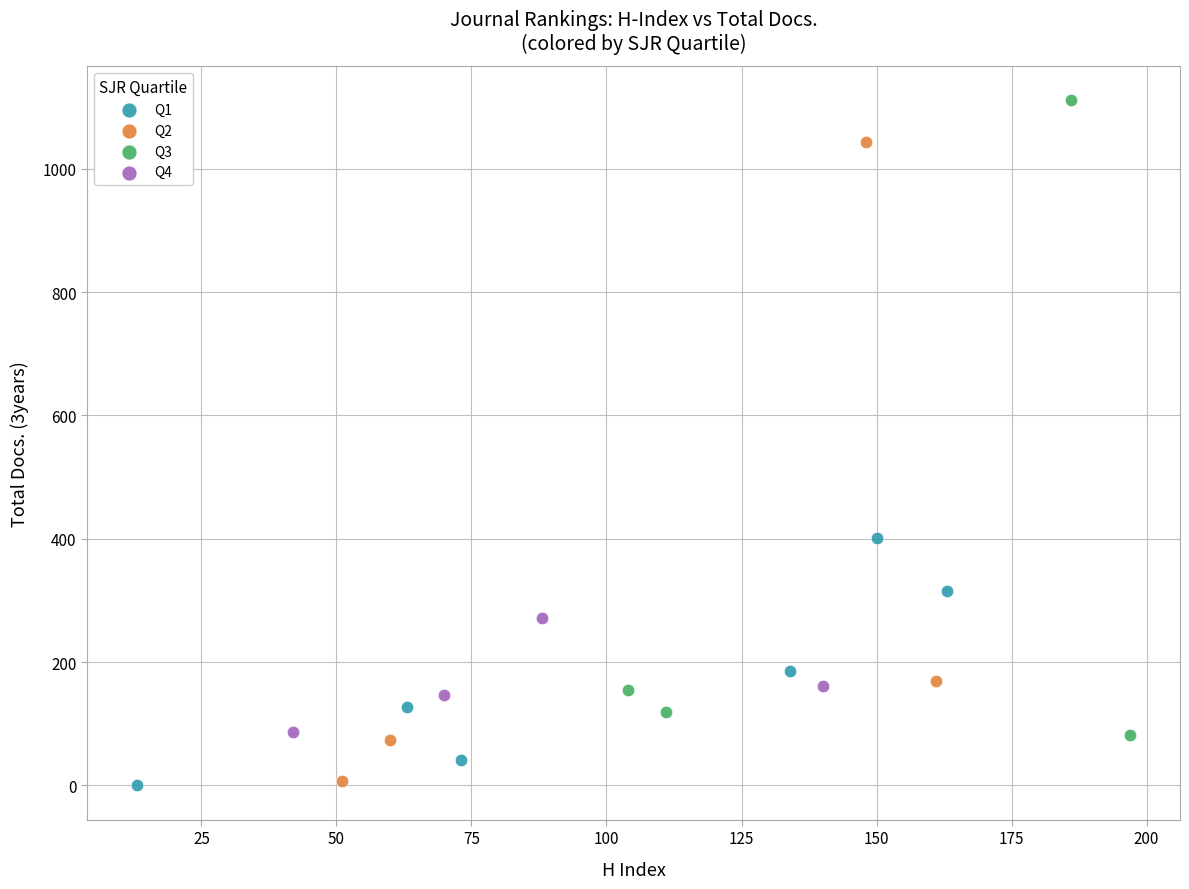

Which series contains the highest Y value?

Q3